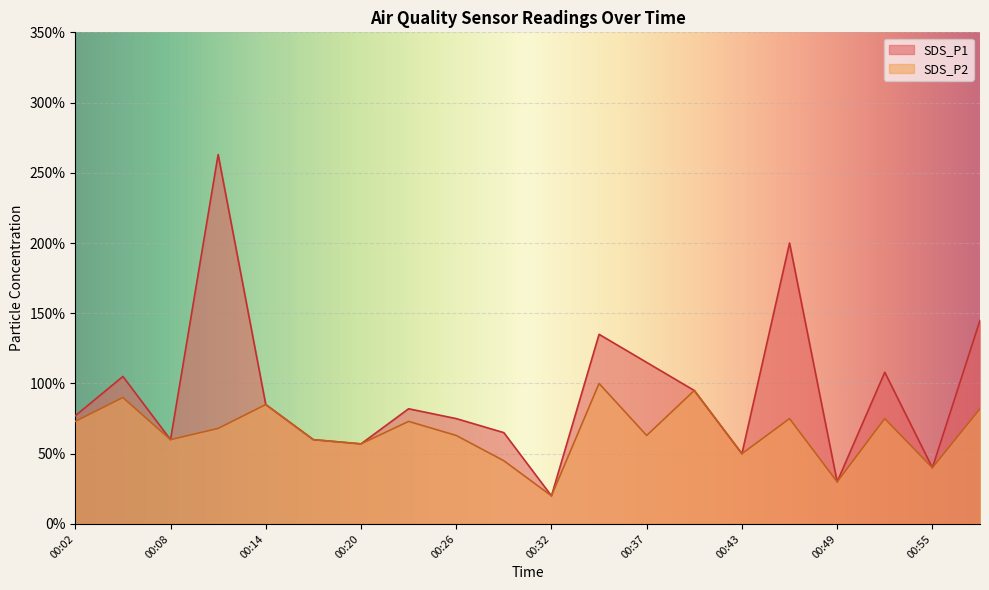

What is the value of the SDS_P1 point at the 17th from the left?

0.3